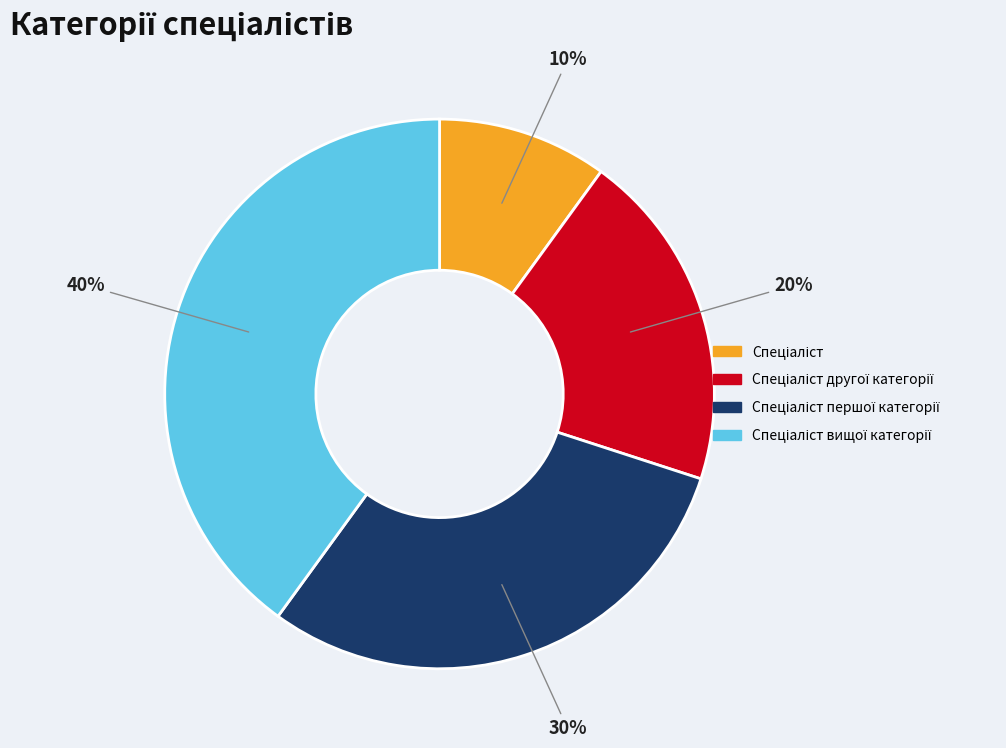

How many slices are in this pie chart?

4